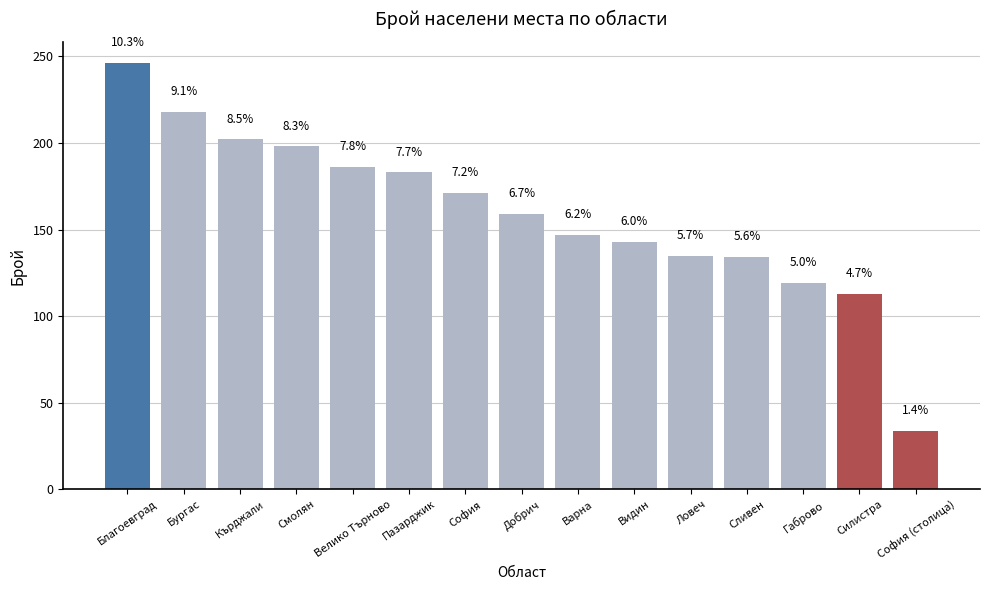

Rank the categories by value from highest to lowest.

Благоевград, Бургас, Кърджали, Смолян, Велико Търново, Пазарджик, София, Добрич, Варна, Видин, Ловеч, Сливен, Габрово, Силистра, София (столица)